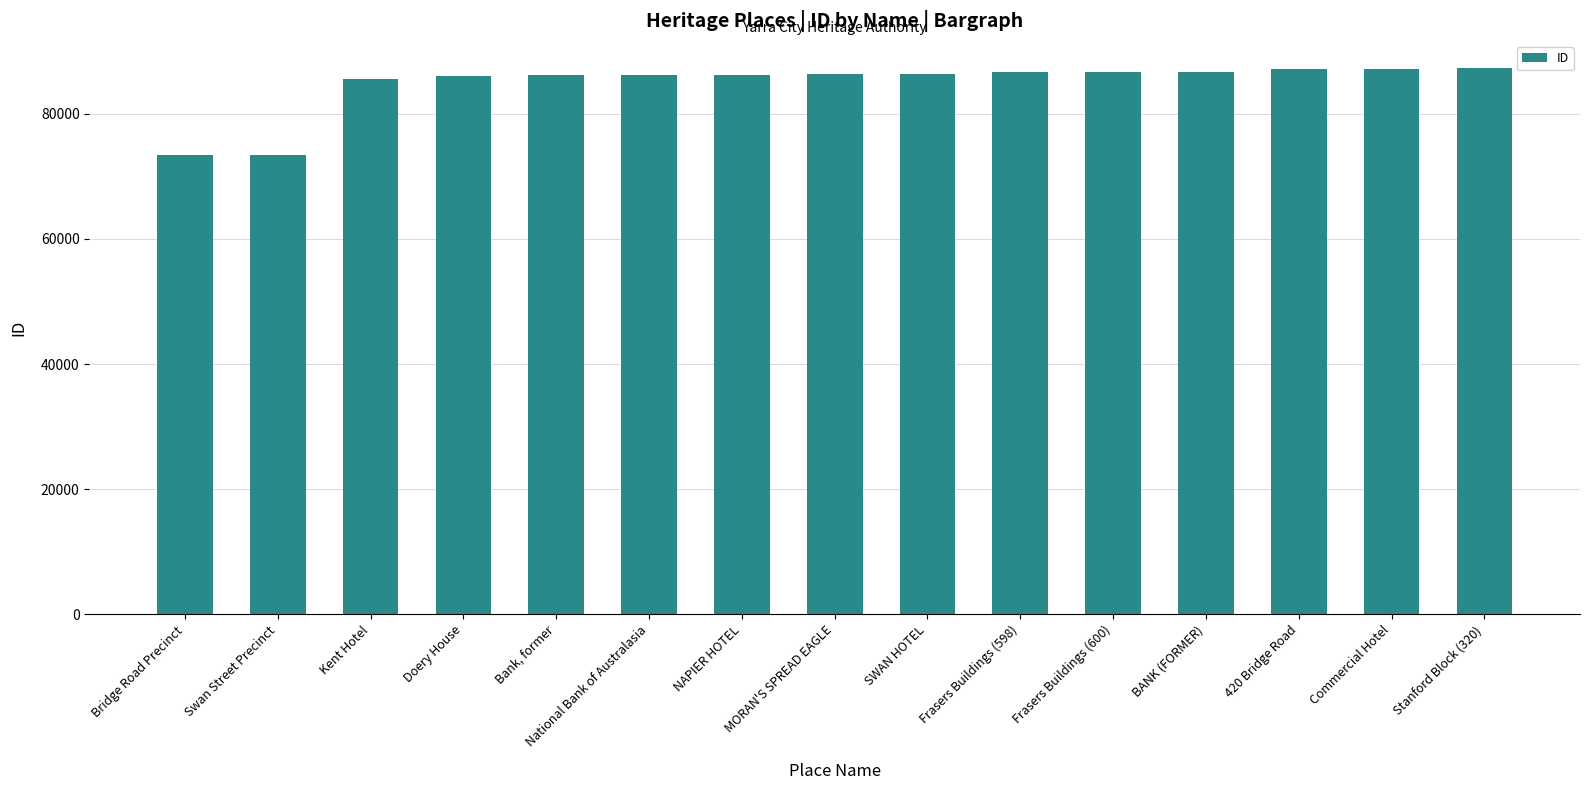

Is it true that the value at Stanford Block (320) is 134577?

False